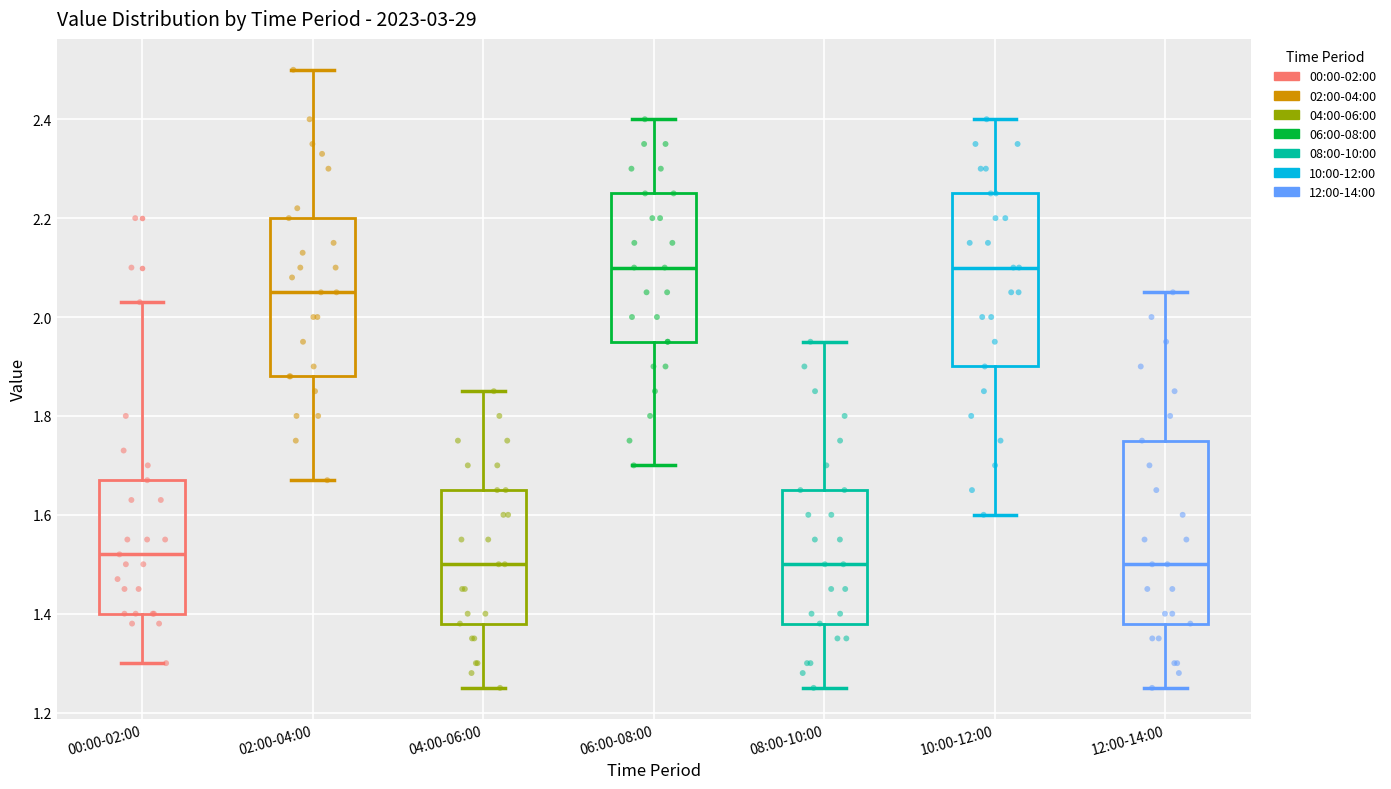

Where is the upper edge of the box for 04:00-06:00 on the y-axis? The values are not printed on the chart, so give them approximately, as read against the axis.

1.66